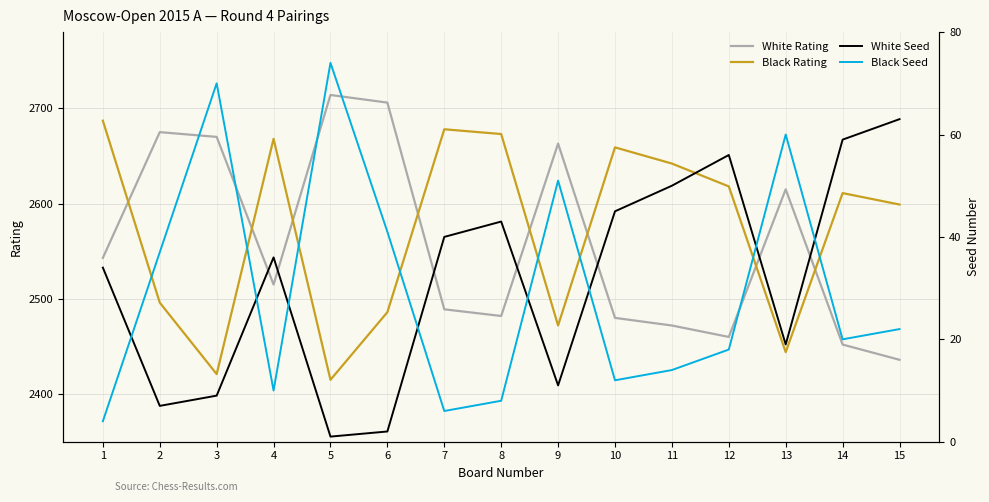

The White Rating series shows 2714 at 5. True or false?

True